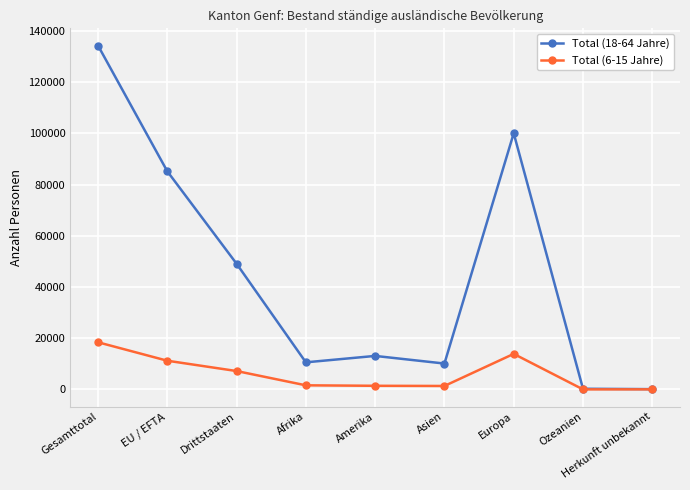

What position from the left is Herkunft unbekannt?

9